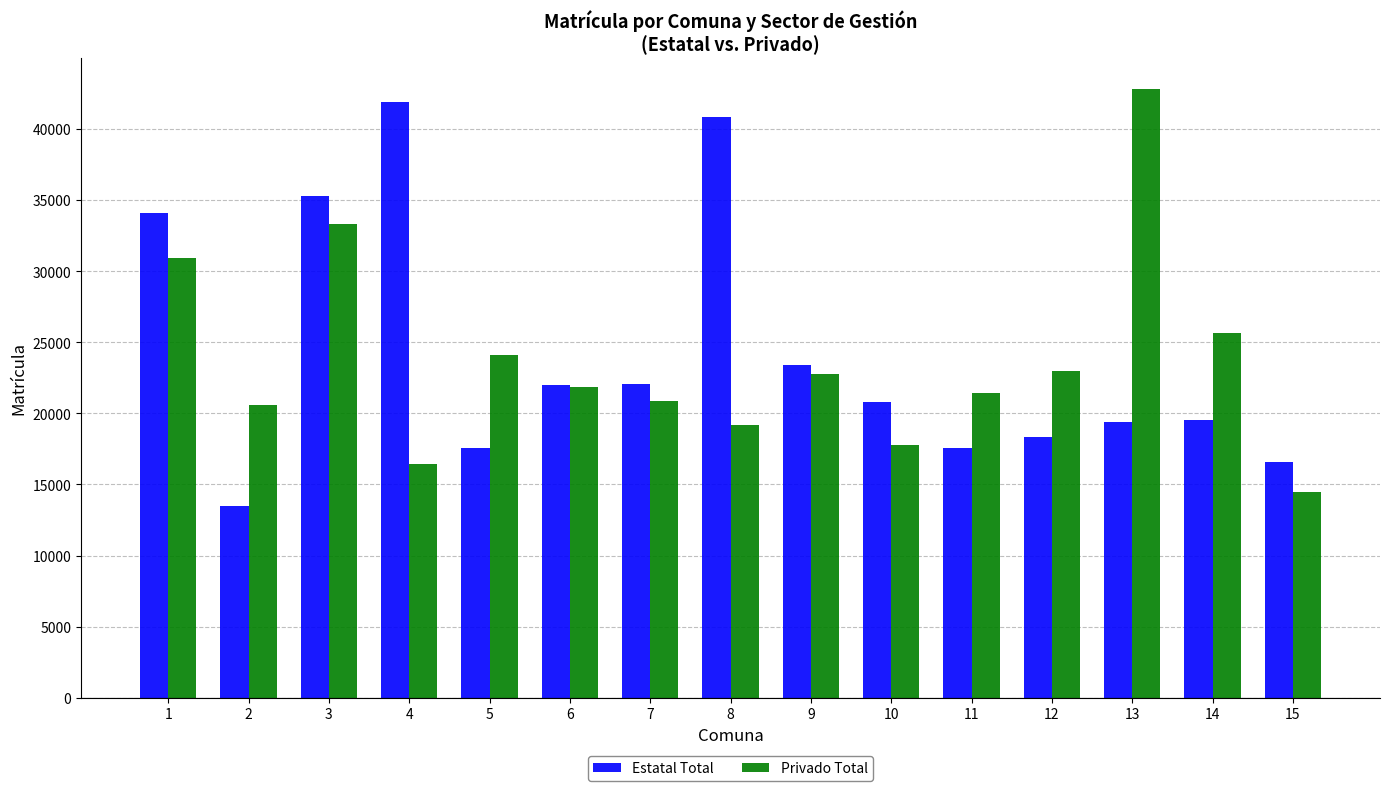

At which category does the chart reach its minimum across all series?

2